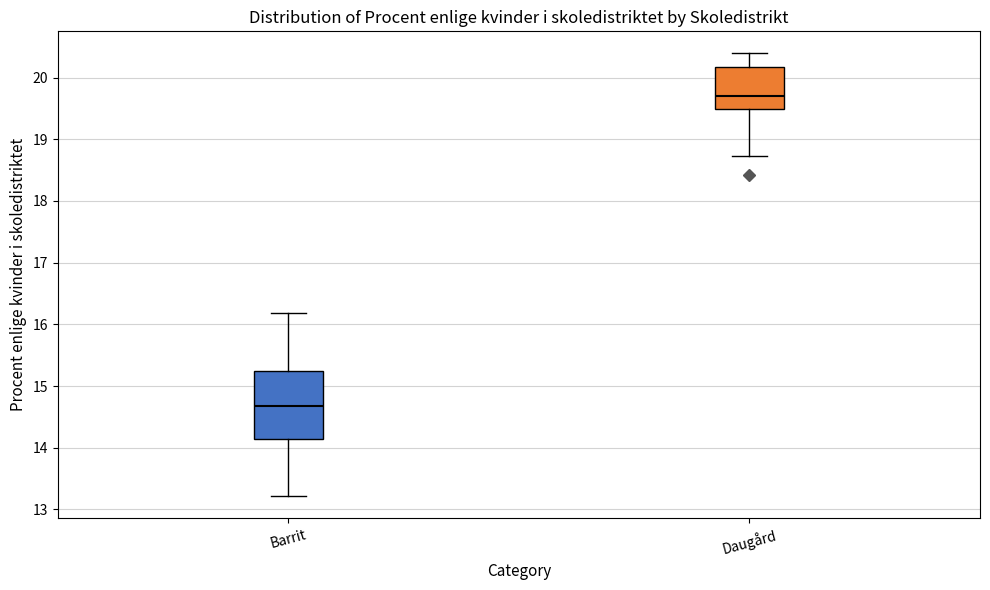

Comparing the boxes themselves (not the whiskers), which one is the tallest?

Barrit